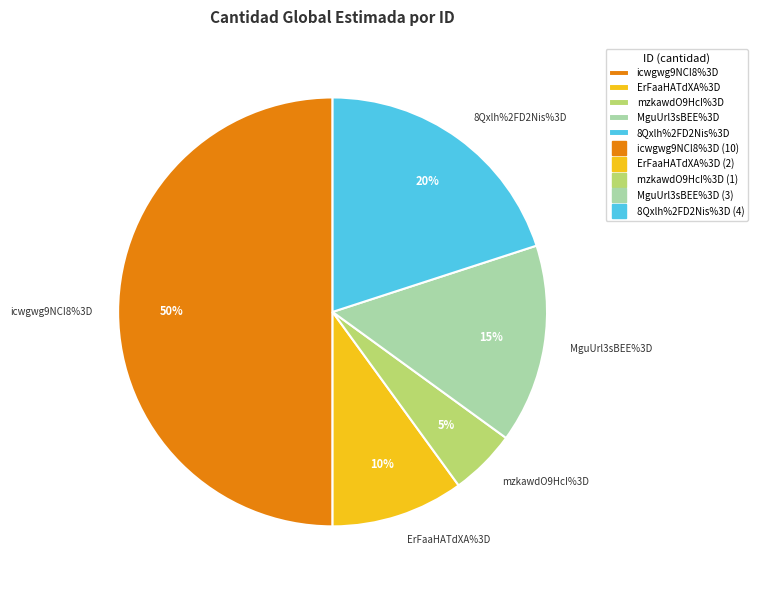

What percentage is the MguUrl3sBEE%3D slice, to the nearest percent?

15%